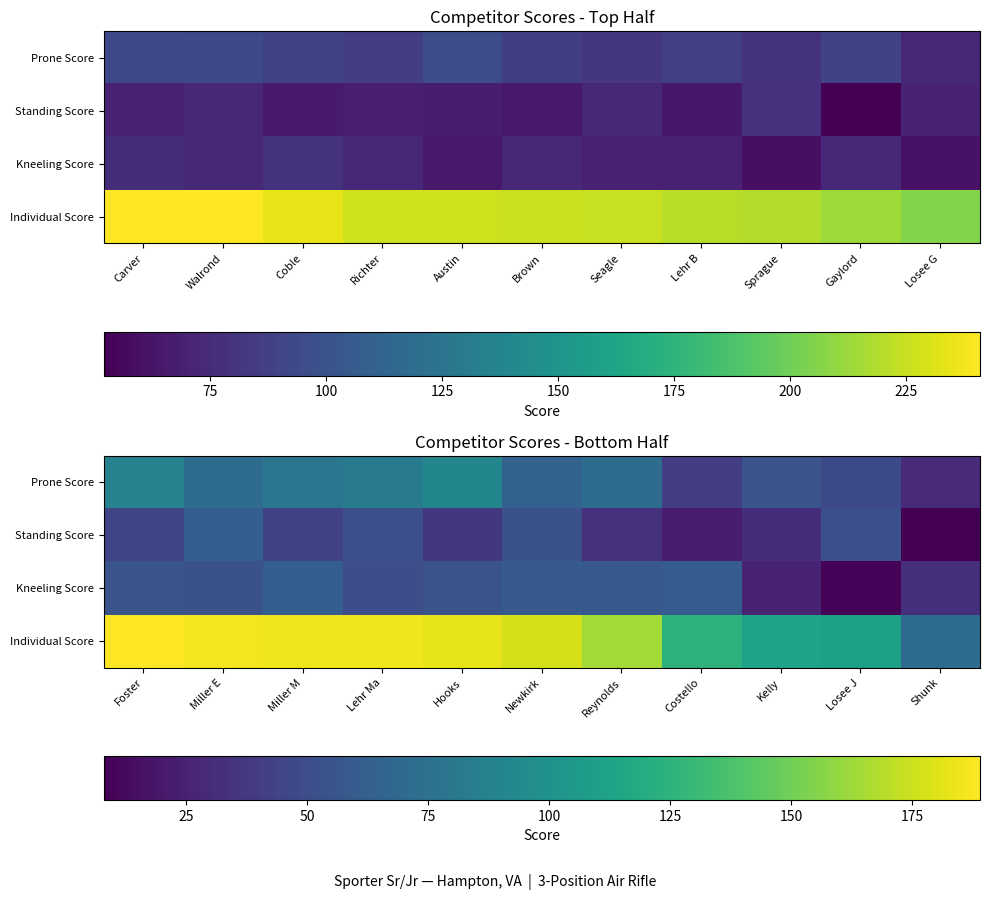

How many series are shown in this chart?

4